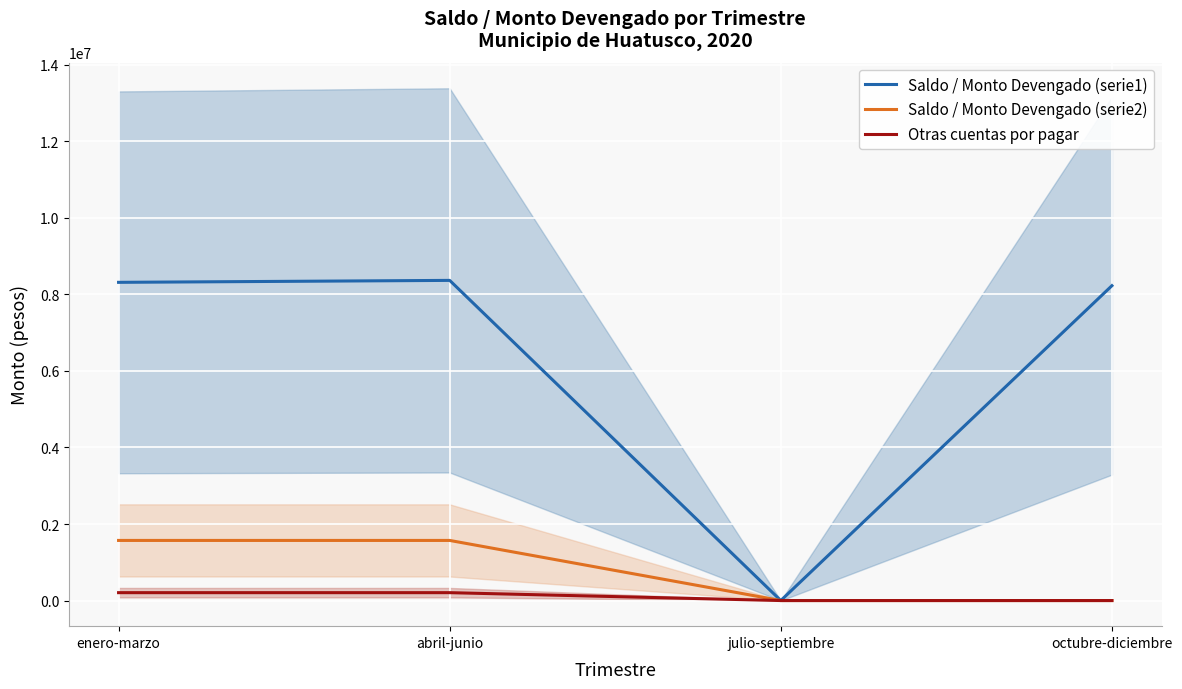

The Saldo / Monto Devengado (serie1) series shows 8315662.5 at enero-marzo. True or false?

True